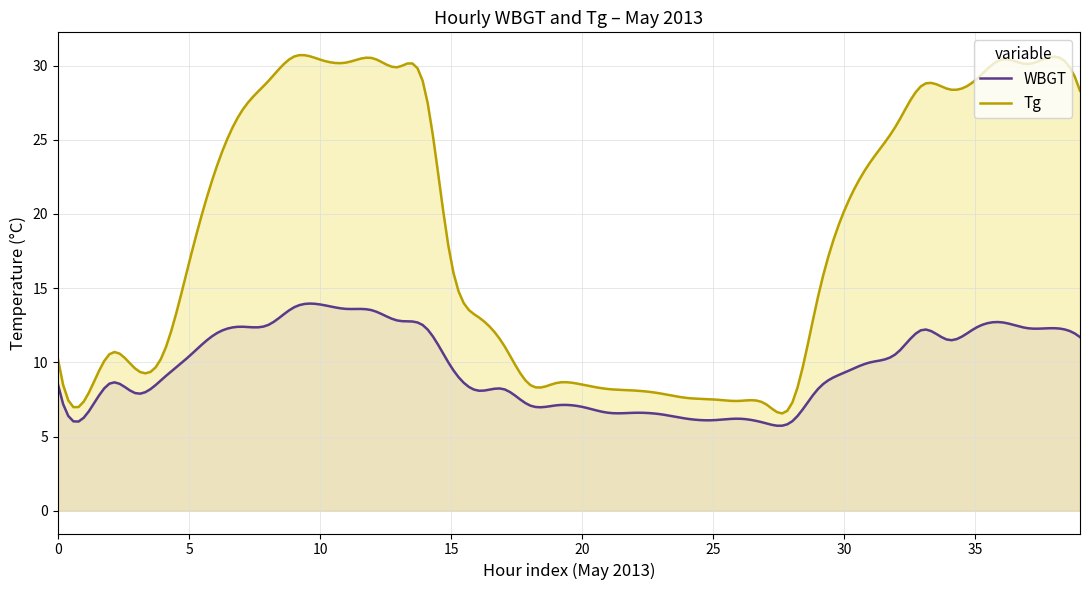

How many interior local valleys does the Tg series have?

5